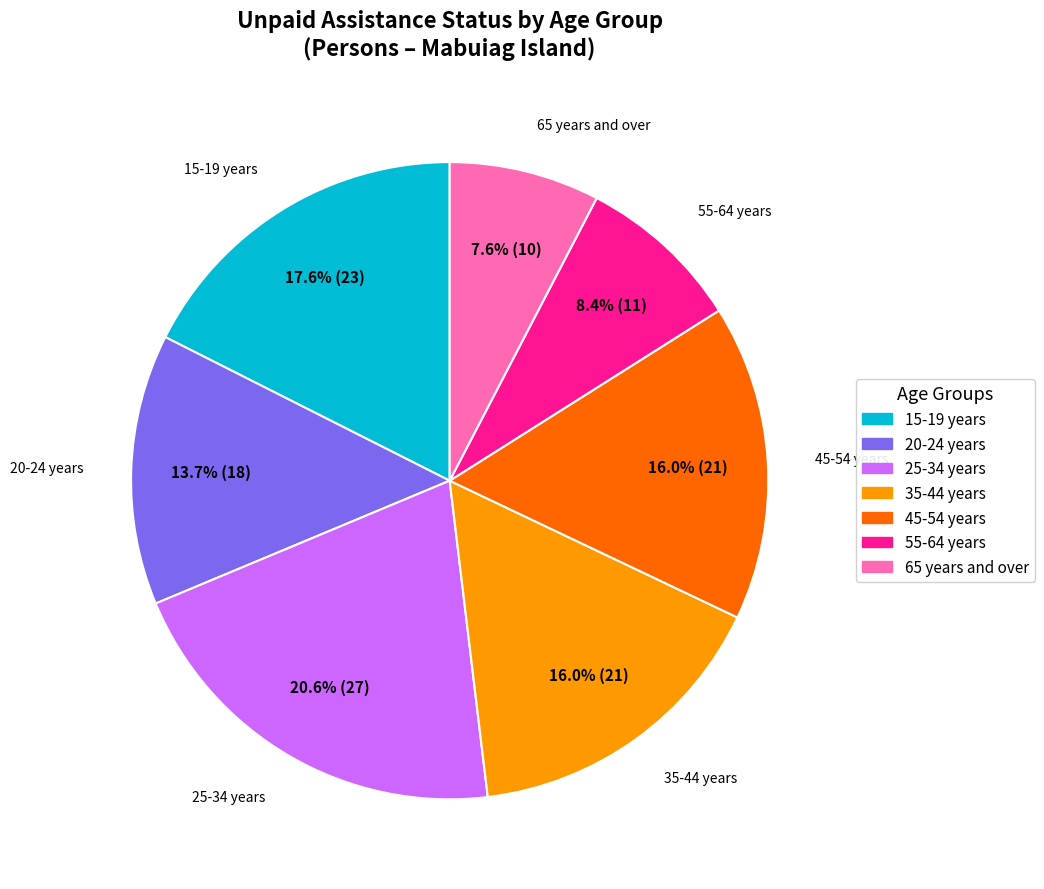

How much of the chart is everything except 25-34 years?

79.4%